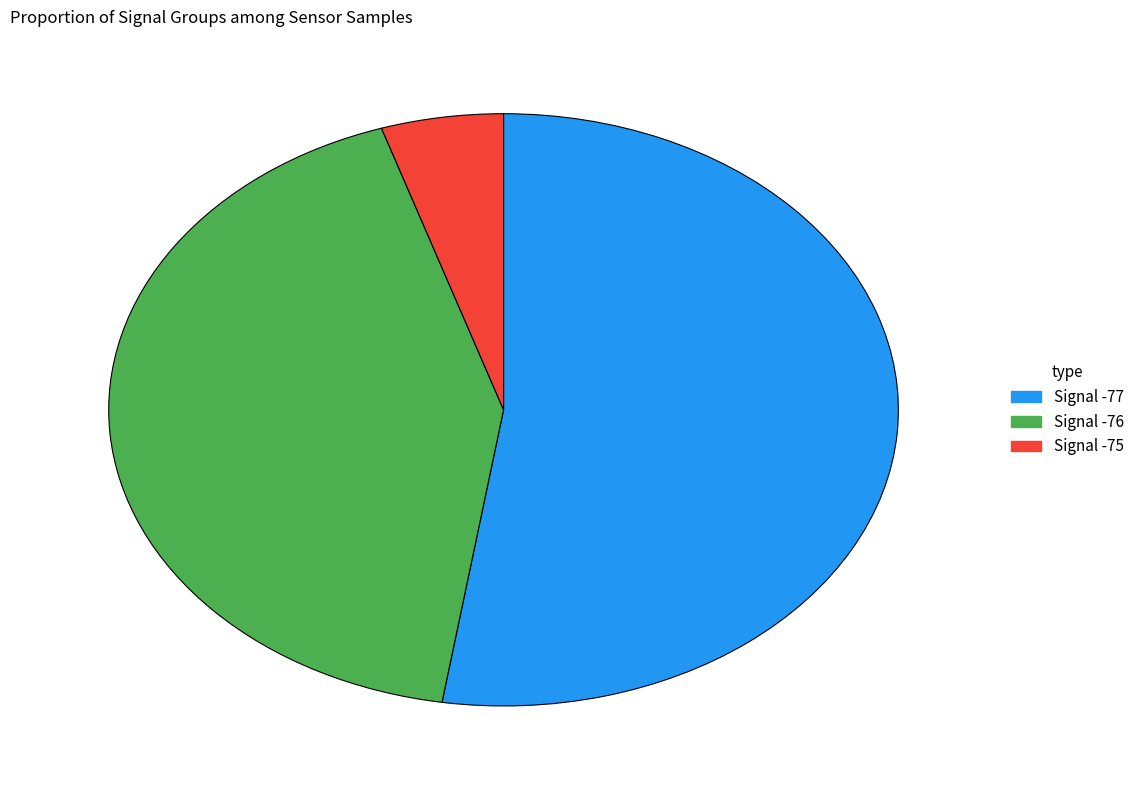

Do Signal -75 and Signal -77 together represent more than half of the pie?

Yes